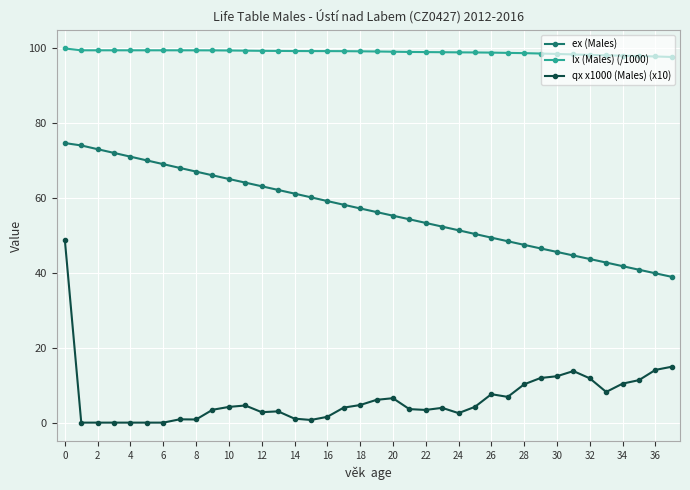

Which series has the widest spread of values?

qx x1000 (Males) (x10)